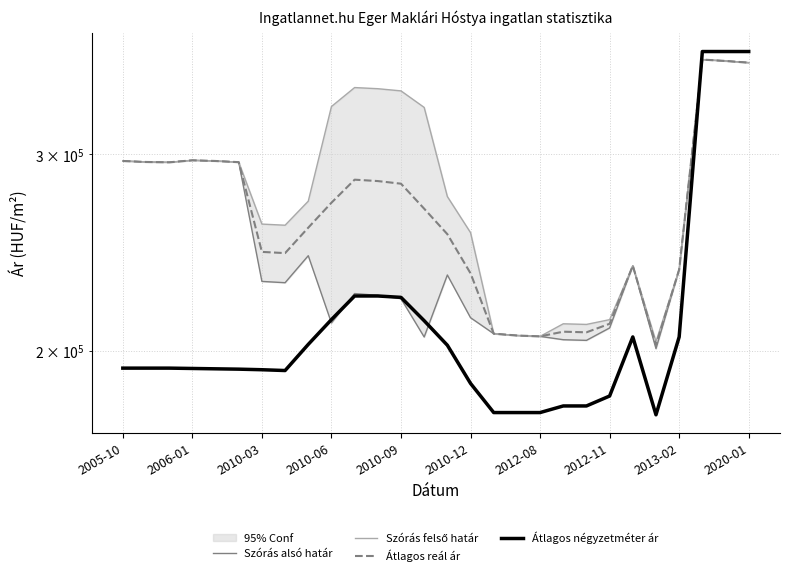

Rank the series by their average value, from lowest to highest.

Átlagos négyzetméter ár, Szórás alsó határ, Átlagos reál ár, Szórás felső határ